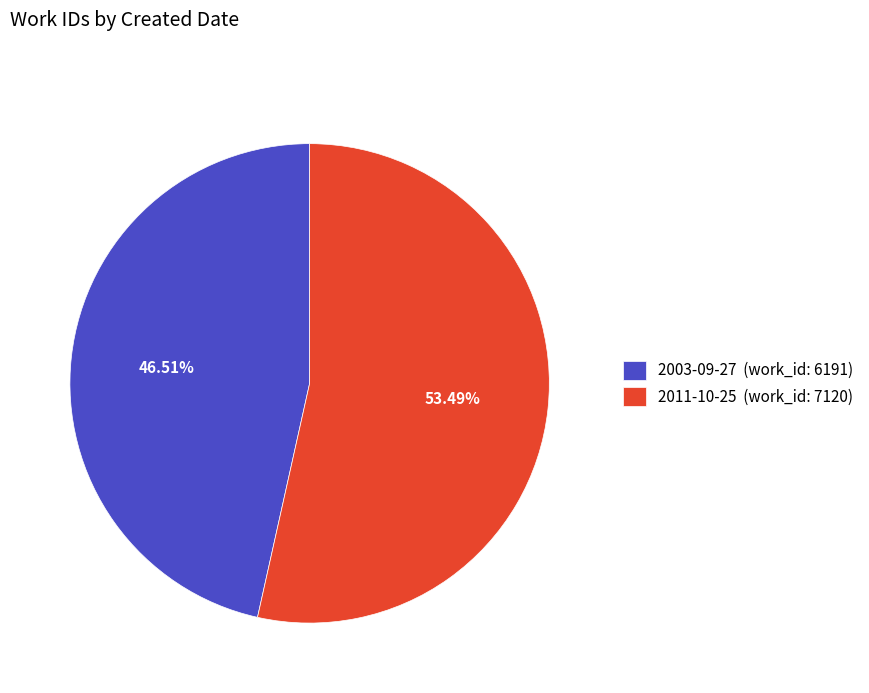

Count the number of slices in the pie.

2